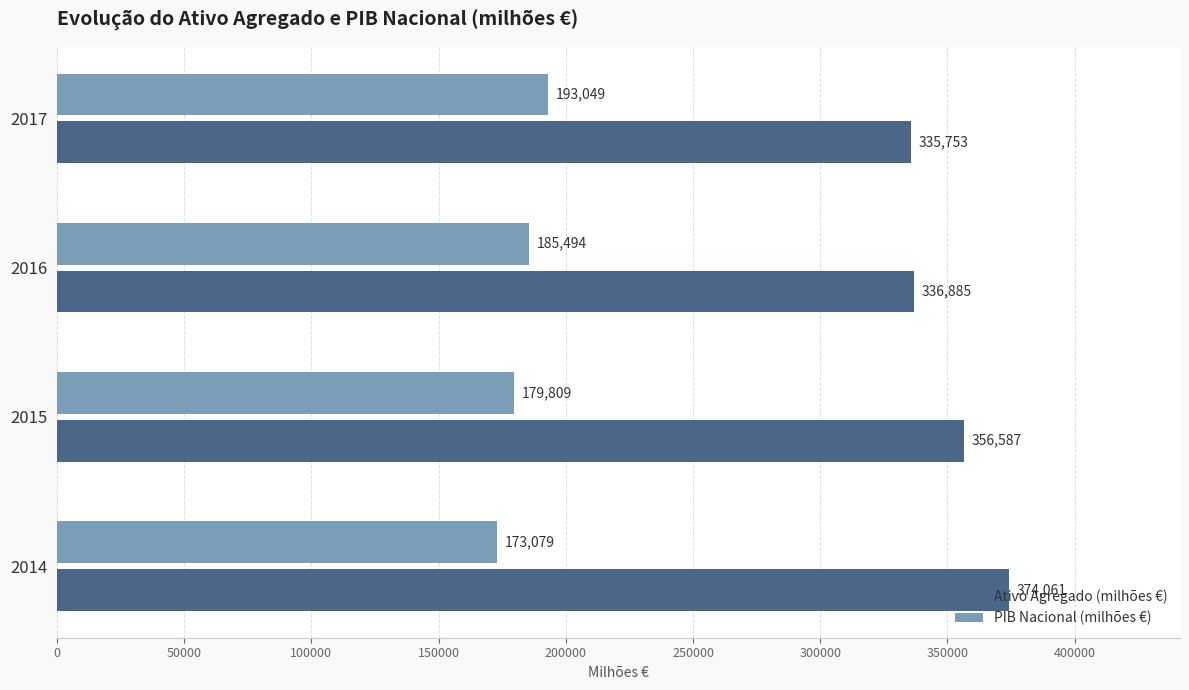

Which series has the widest spread of values?

Ativo Agregado (milhões €)